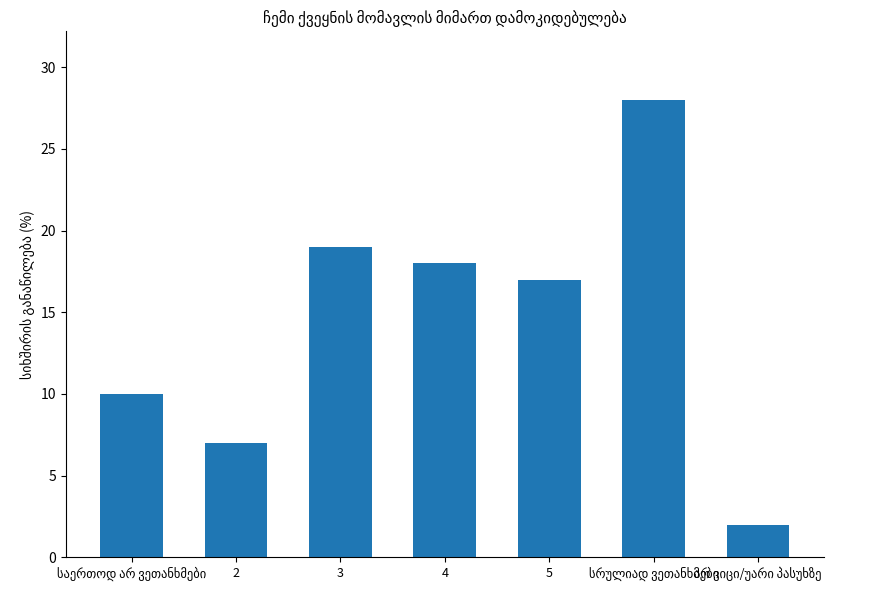

Are the bars horizontal?

No